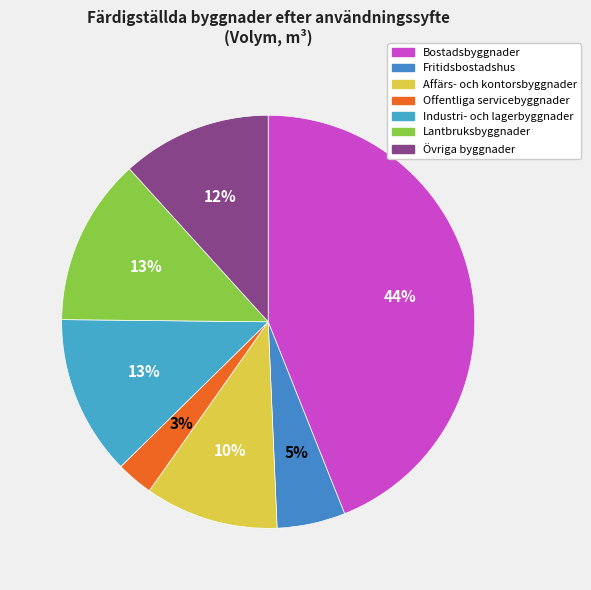

Is there a majority slice in this chart?

No